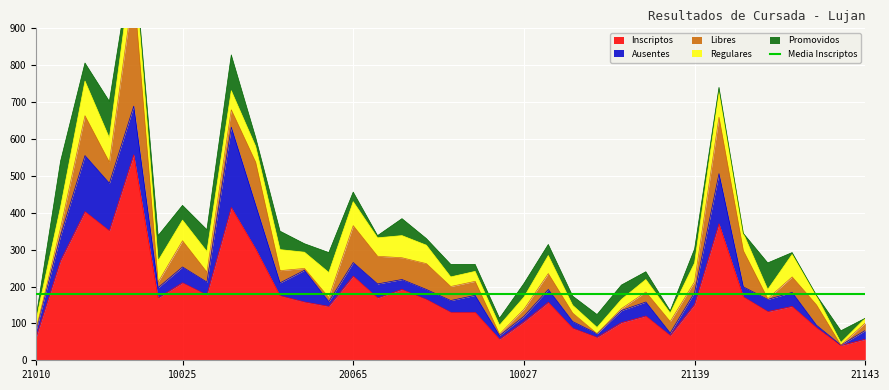

How many times do Regulares and Promovidos cross each other?

18